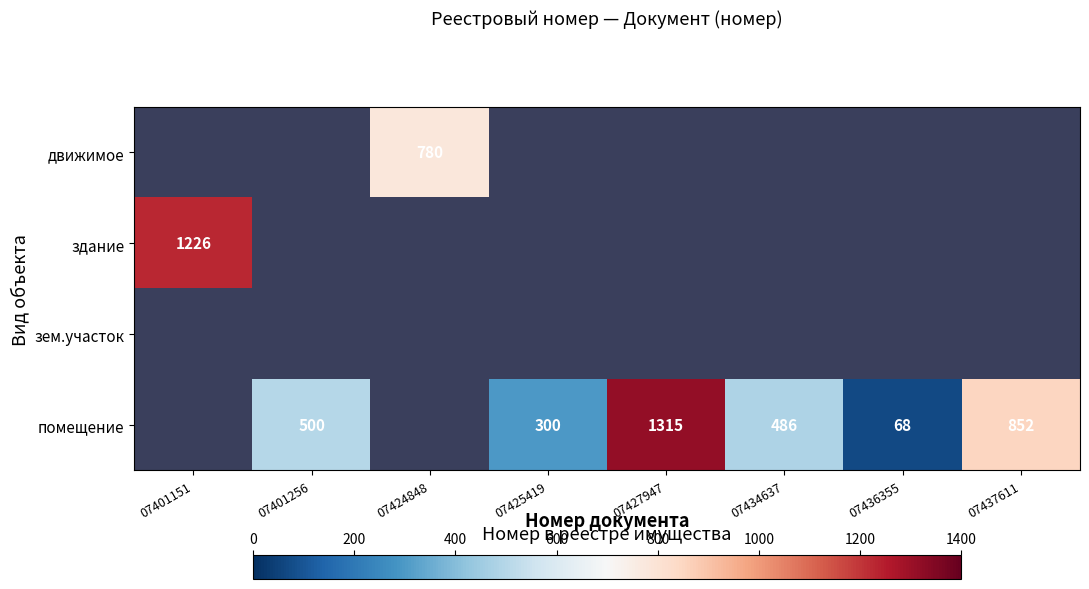

What is the maximum value shown in the chart?

1315.0